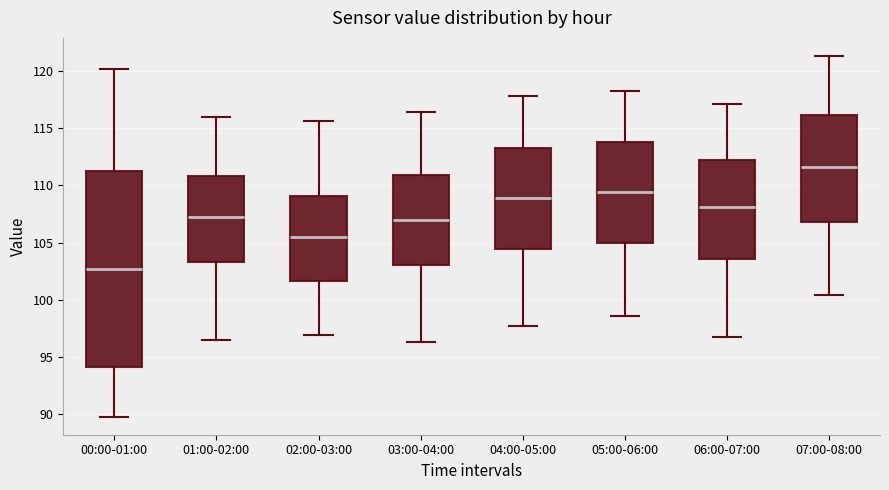

Where does the median line of the box for 02:00-03:00 sit on the y-axis? The values are not printed on the chart, so give them approximately, as read against the axis.

105.5